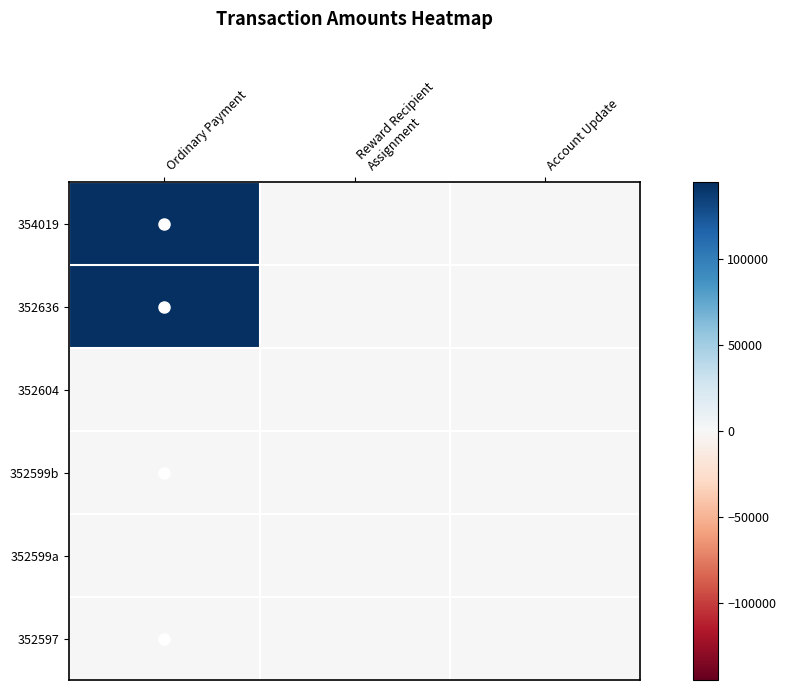

Reading right to left, extract all data points from this chart.

354019: Account Update=0.0	Reward Recipient
Assignment=0.0	Ordinary Payment=144914.5
352636: Account Update=0.0	Reward Recipient
Assignment=0.0	Ordinary Payment=144003.5
352604: Account Update=0.0	Reward Recipient
Assignment=0.0	Ordinary Payment=0.0
352599b: Account Update=0.0	Reward Recipient
Assignment=0.0	Ordinary Payment=5.0
352599a: Account Update=0.0	Reward Recipient
Assignment=0.0	Ordinary Payment=0.0
352597: Account Update=0.0	Reward Recipient
Assignment=0.0	Ordinary Payment=933.0